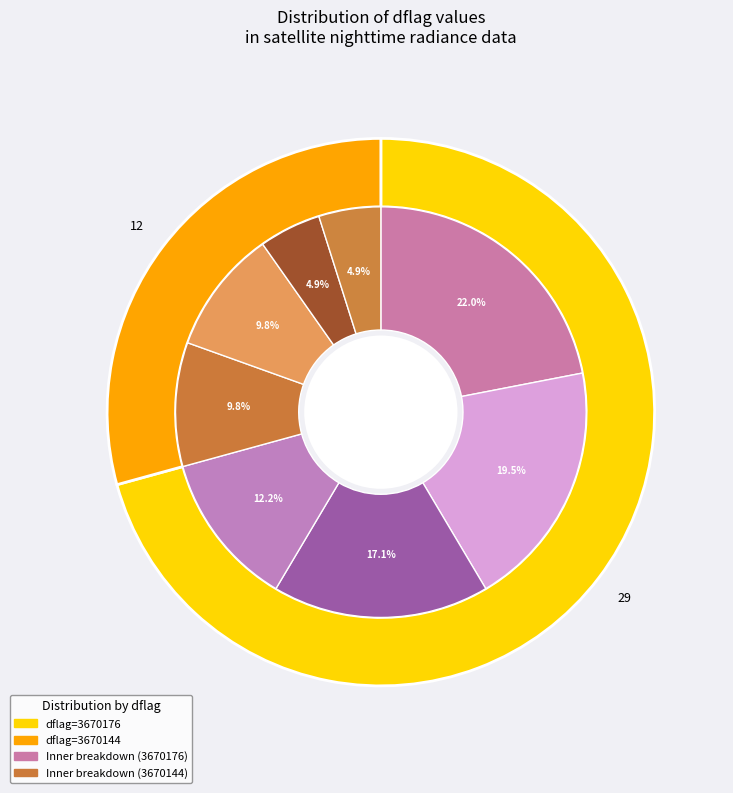

True or false: 3670176 accounts for 38% of the total.

False